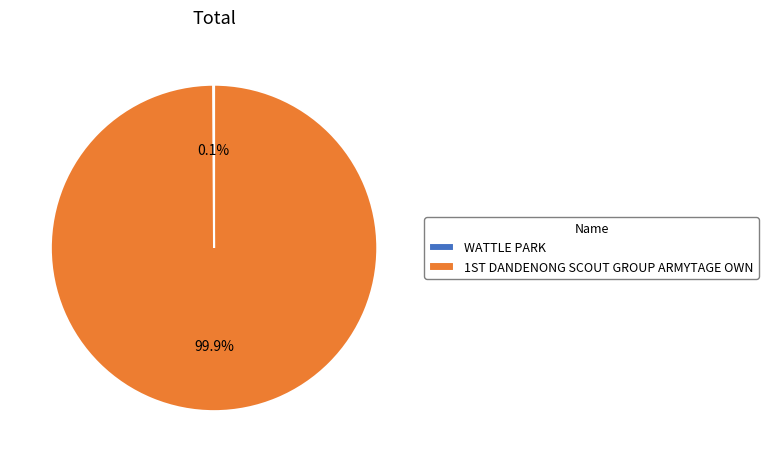

Is there any slice that represents more than half of the pie?

Yes